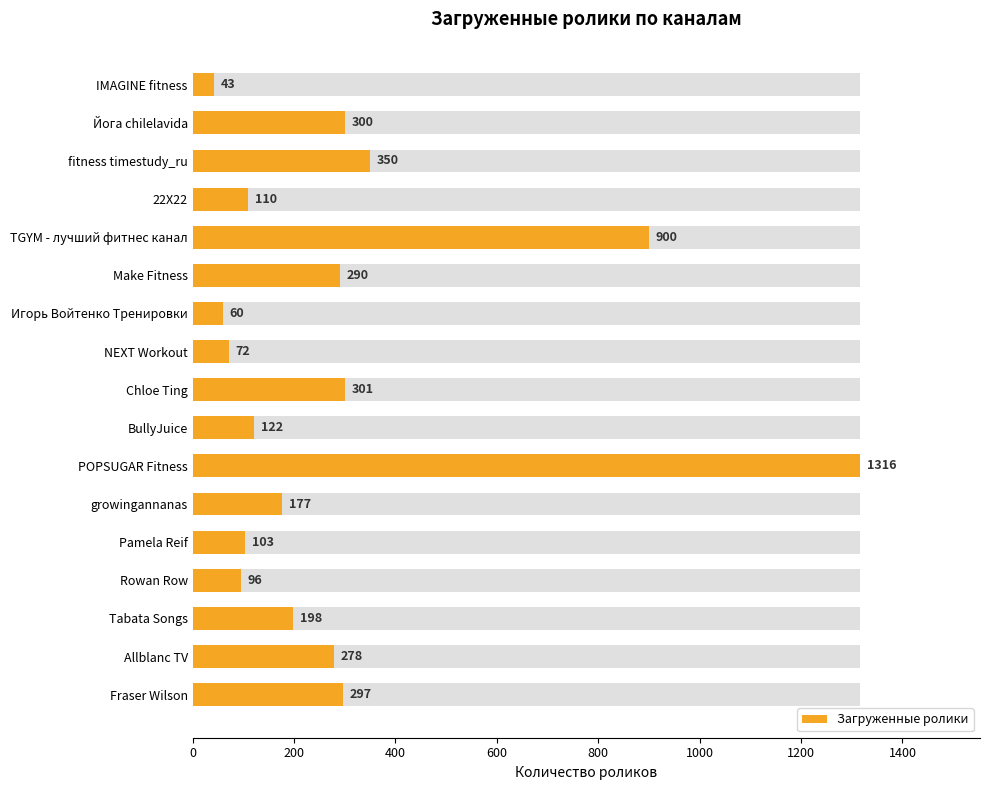

The value at Tabata Songs is 198. True or false?

True